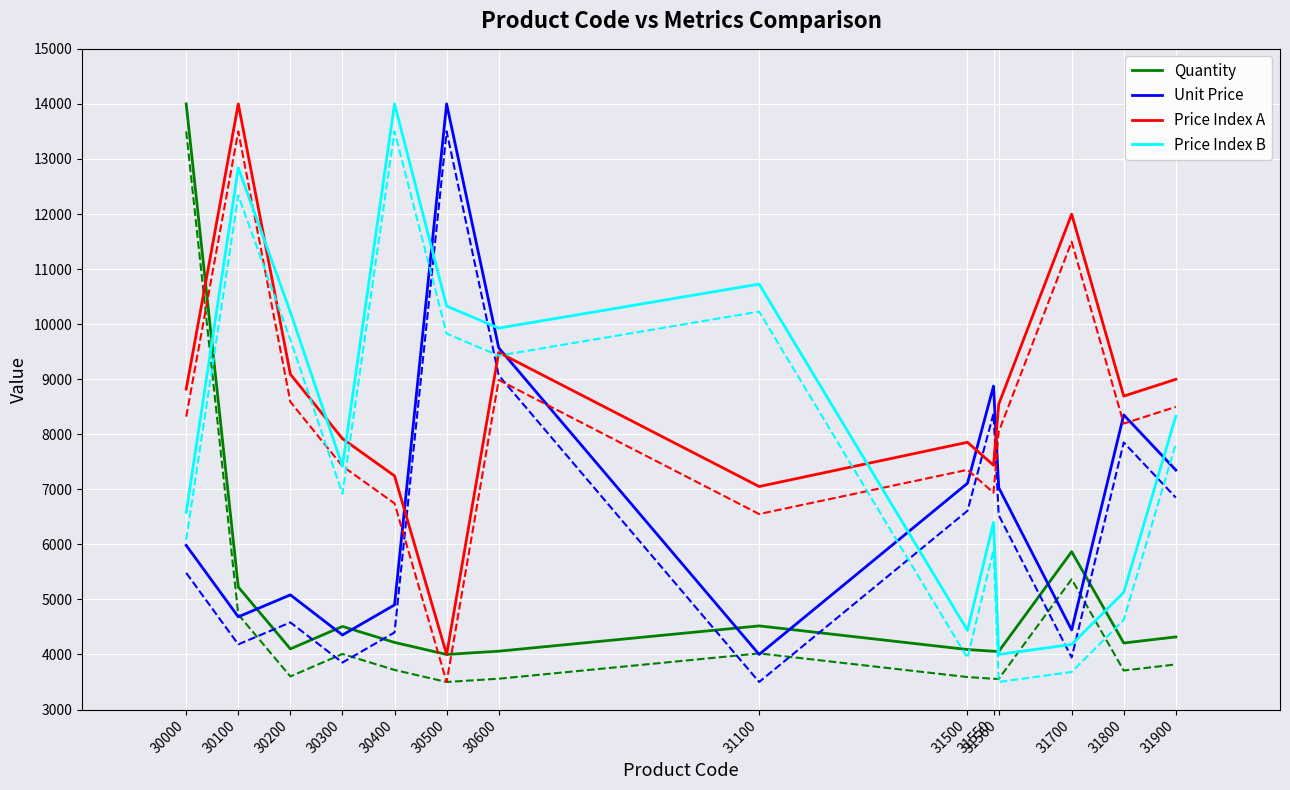

Reading left to right, transcribe all the data shown in this chart.

Quantity: 14000.0	5224.9	4101.1	4509.0	4218.5	4000.0	4059.3	4518.9	4089.5	4058.1	4055.4	5866.4	4208.0	4318.8
Unit Price: 5981.8	4683.4	5082.0	4353.1	4899.8	14000.0	9569.5	4000.0	7109.3	8874.7	7029.6	4444.2	8350.8	7348.5
Price Index A: 8819.5	14000.0	9089.0	7919.7	7243.5	4000.0	9485.5	7050.3	7853.6	7436.7	8545.0	11996.9	8692.4	8997.5
Price Index B: 6581.8	12836.4	10218.2	7418.2	14000.0	10327.3	9927.3	10727.3	4436.4	6400.0	4000.0	4181.8	5127.3	8327.3